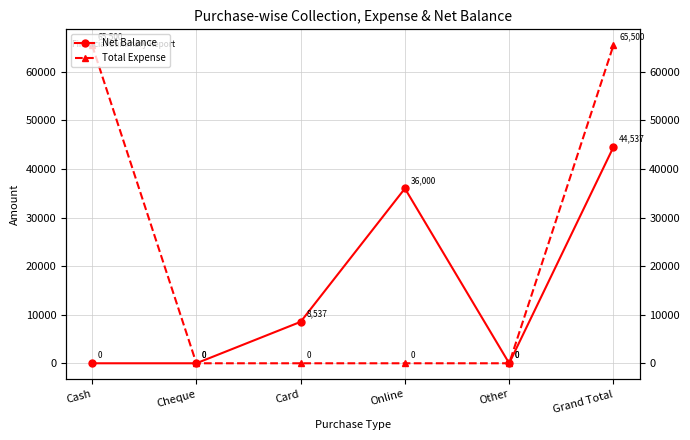

What is the total value across all series at Grand Total?

110037